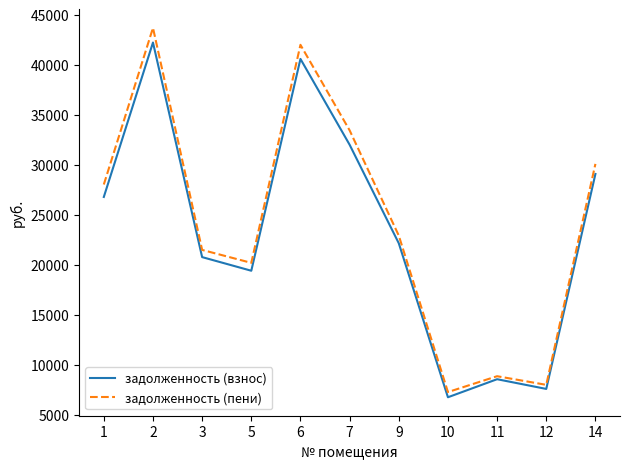

How many values in the задолженность (взнос) series exceed 22172?

6